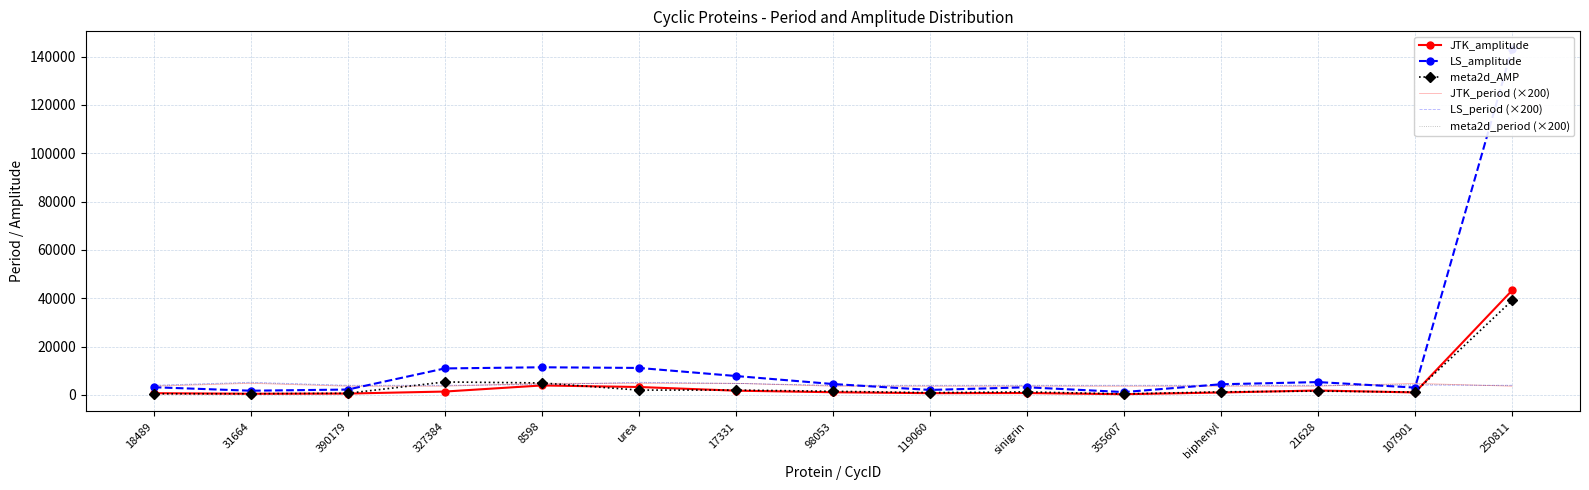

At which category is the sum across all series the highest?

250811